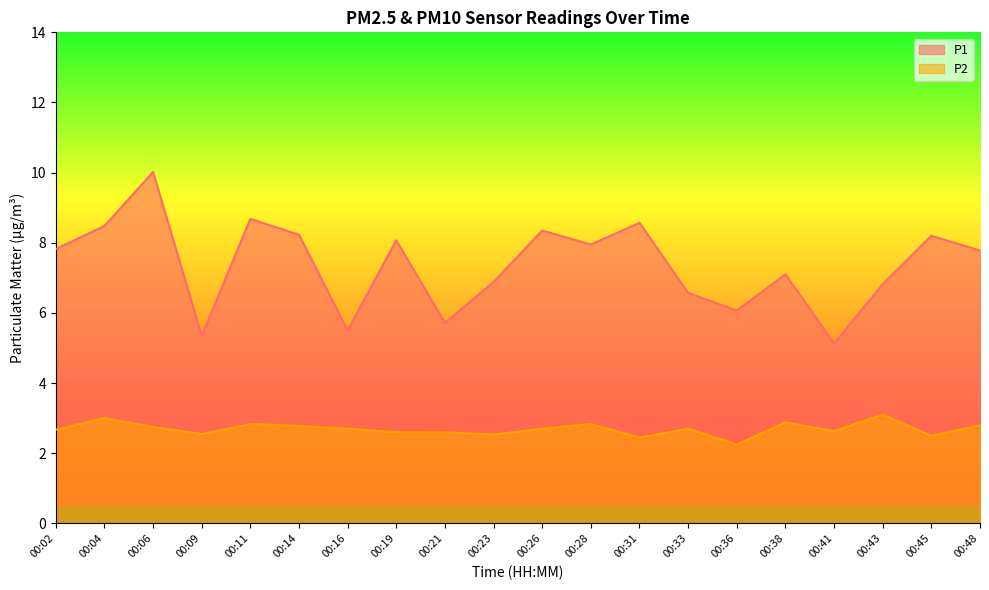

At how many categories does at least one series exceed 6?

16